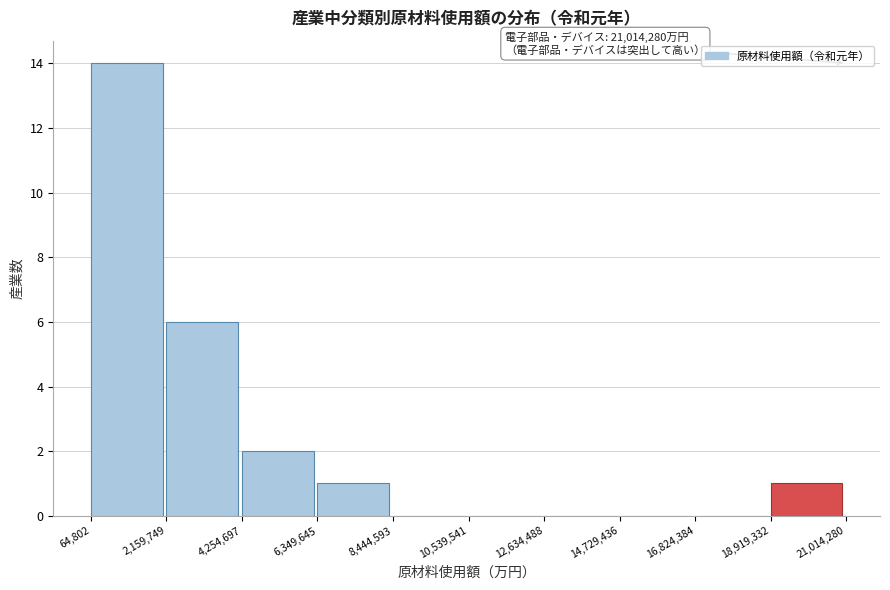

Over which range of the x-axis is the bar tallest?

64,802 to 2,159,749